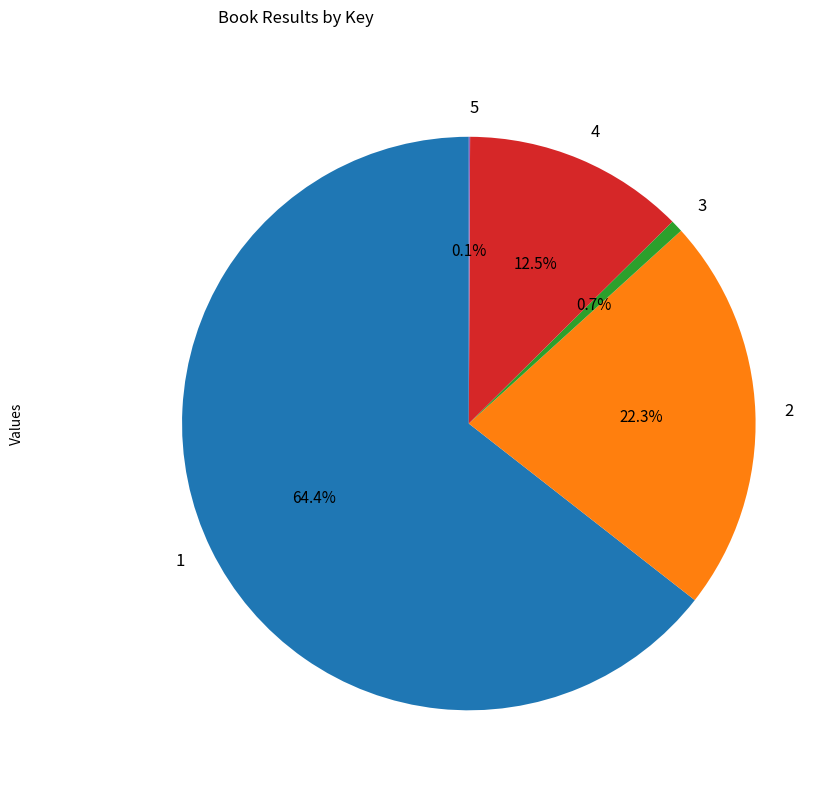

To the nearest percent, what is the difference between the 4 and 3 slice percentages?

12%